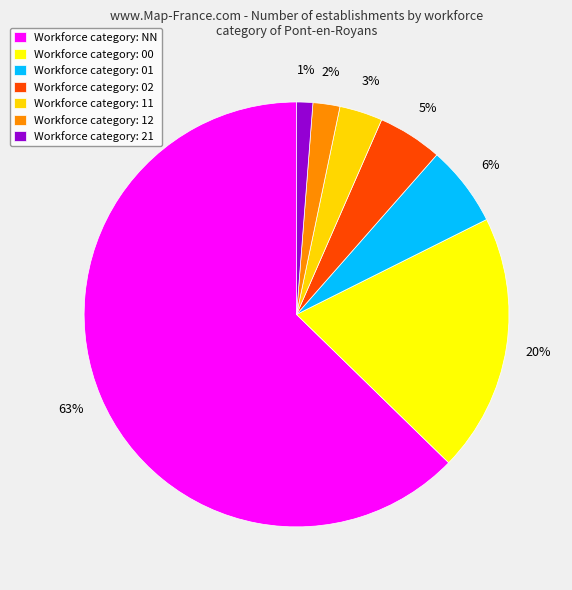

What is the largest slice in the pie chart?

NN